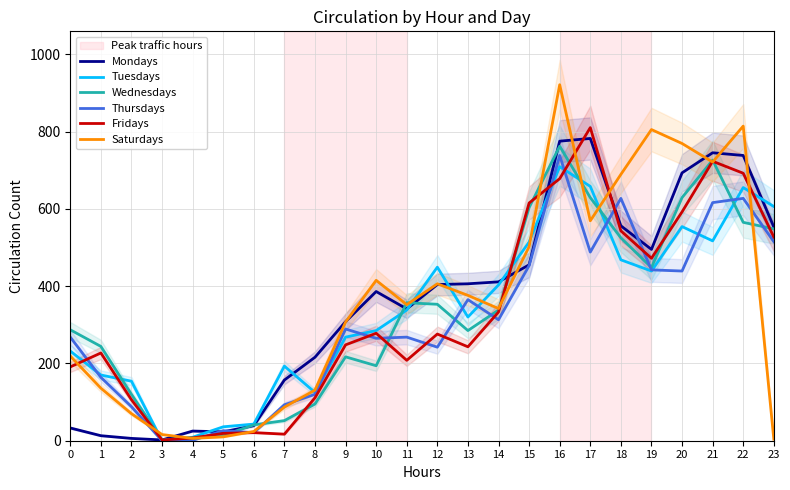

What is the total value across all series at 7?

599